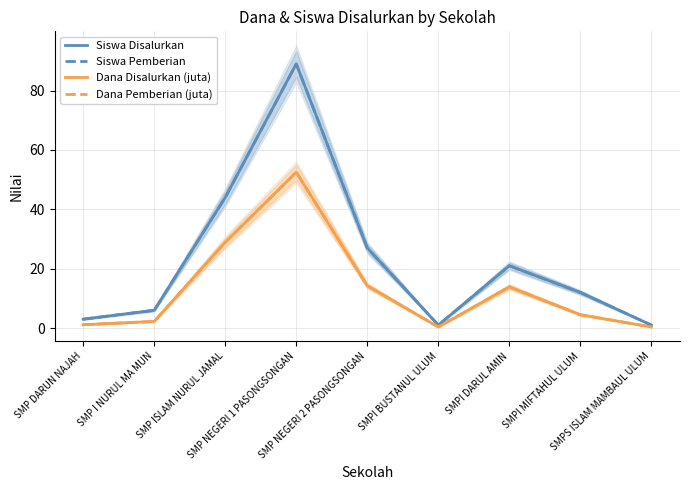

Between SMP DARUN NAJAH and SMPS ISLAM MAMBAUL ULUM, which series saw the biggest shift?

Siswa Disalurkan